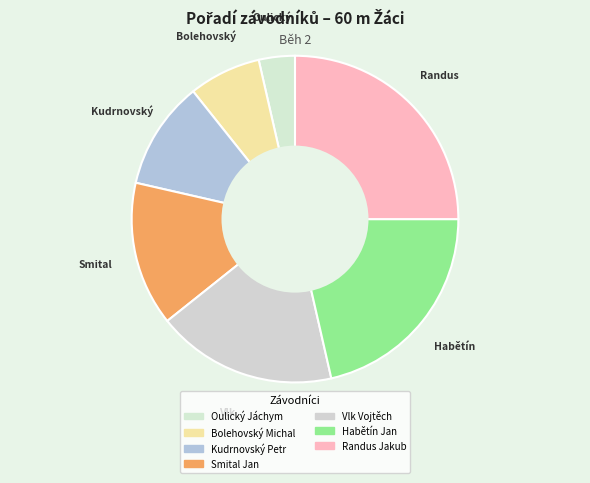

How many slices are in this pie chart?

7